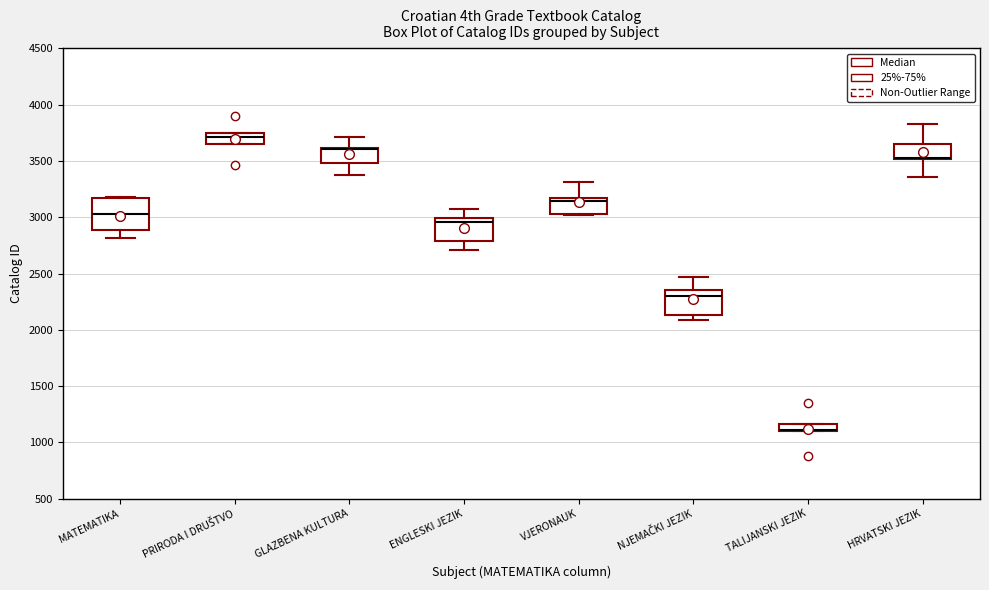

Where is the upper edge of the box for TALIJANSKI JEZIK on the y-axis? The values are not printed on the chart, so give them approximately, as read against the axis.

1150